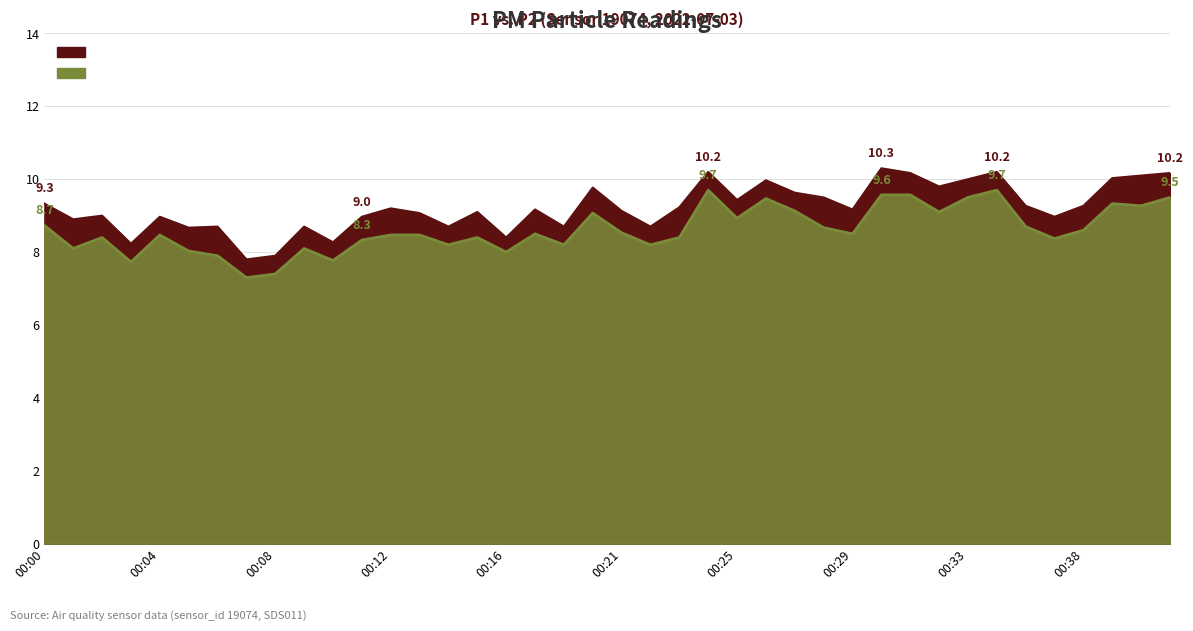

Reading left to right, what are all the values shown in this chart?

P1: 00:00=9.3	00:01=8.9	00:02=9.0	00:03=8.2	00:04=9.0	00:05=8.7	00:06=8.7	00:07=7.8	00:08=7.9	00:09=8.7	00:10=8.3	00:11=9.0	00:12=9.2	00:13=9.1	00:14=8.7	00:15=9.1	00:16=8.4	00:17=9.2	00:19=8.7	00:20=9.8	00:21=9.1	00:22=8.7	00:23=9.2	00:24=10.2	00:25=9.4	00:26=10.0	00:27=9.6	00:28=9.5	00:29=9.2	00:30=10.3	00:31=10.2	00:32=9.8	00:33=10.0	00:35=10.2	00:36=9.3	00:37=9.0	00:38=9.3	00:39=10.0	00:40=10.1	00:41=10.2
P2: 00:00=8.7	00:01=8.1	00:02=8.4	00:03=7.7	00:04=8.5	00:05=8.0	00:06=7.9	00:07=7.3	00:08=7.4	00:09=8.1	00:10=7.8	00:11=8.3	00:12=8.5	00:13=8.5	00:14=8.2	00:15=8.4	00:16=8.0	00:17=8.5	00:19=8.2	00:20=9.1	00:21=8.5	00:22=8.2	00:23=8.4	00:24=9.7	00:25=8.9	00:26=9.5	00:27=9.1	00:28=8.7	00:29=8.5	00:30=9.6	00:31=9.6	00:32=9.1	00:33=9.5	00:35=9.7	00:36=8.7	00:37=8.4	00:38=8.6	00:39=9.3	00:40=9.3	00:41=9.5